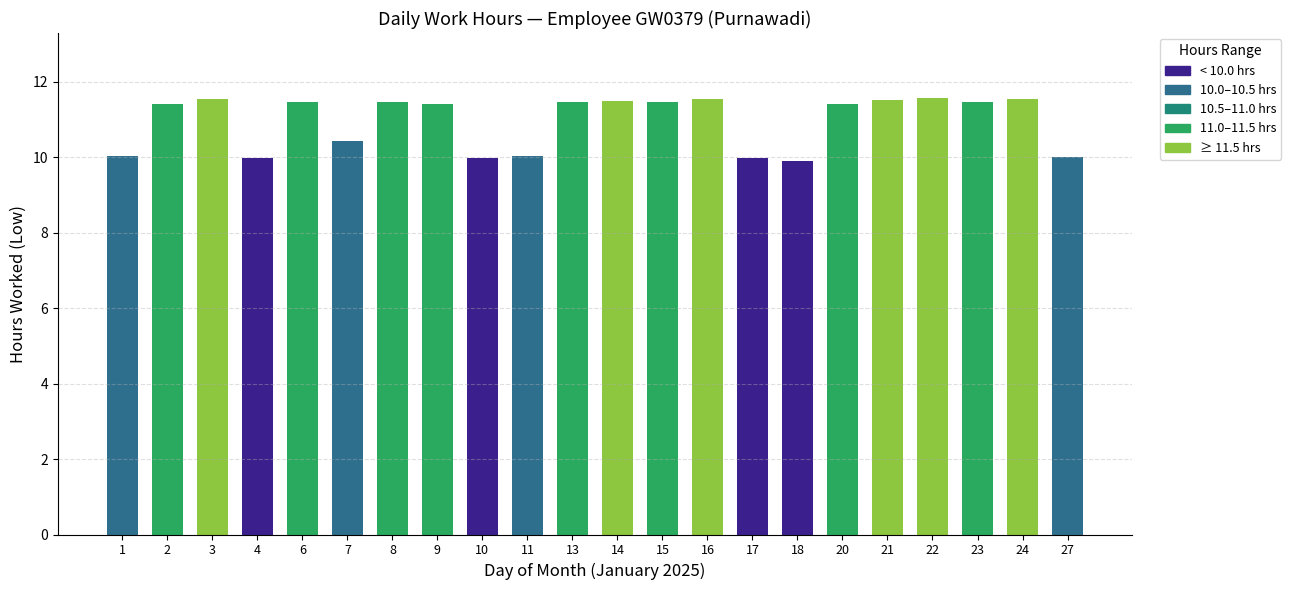

What is the value of the 2nd bar from the left?

11.4